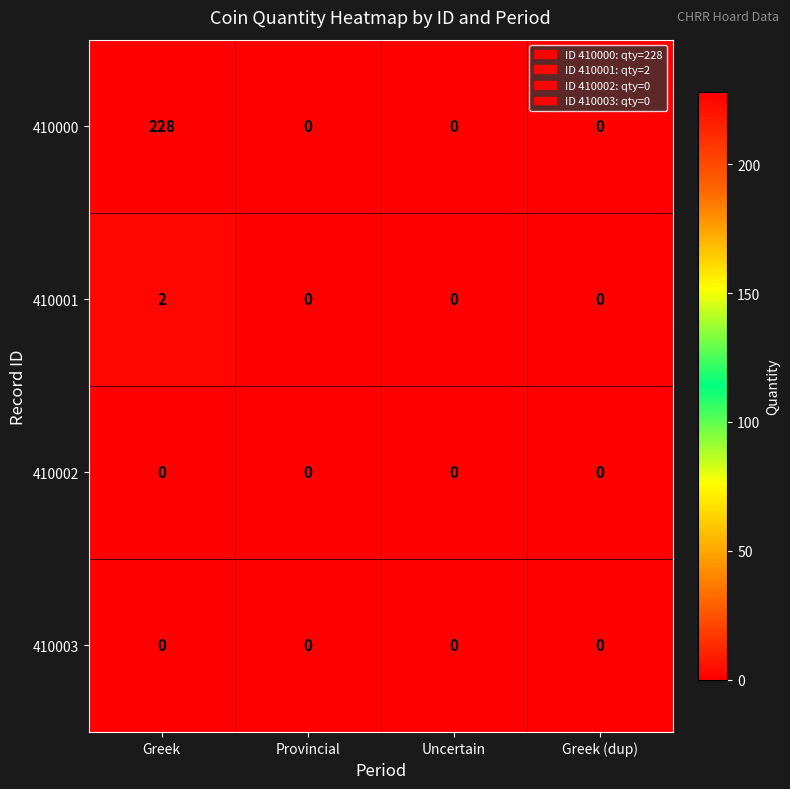

At which category is the sum across all series the highest?

Greek